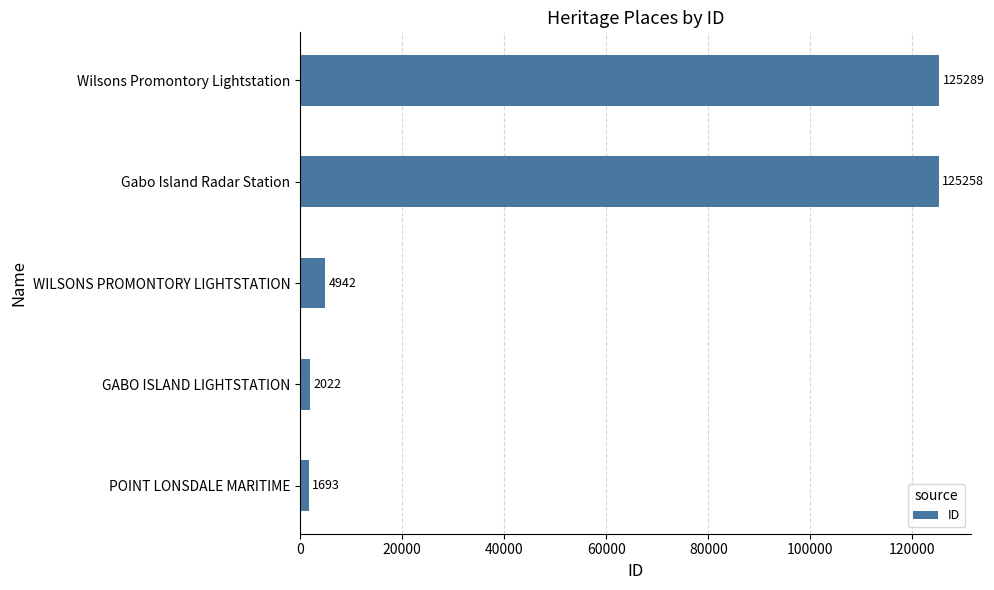

What is the change in value from Gabo Island Radar Station to Wilsons Promontory Lightstation?

+31